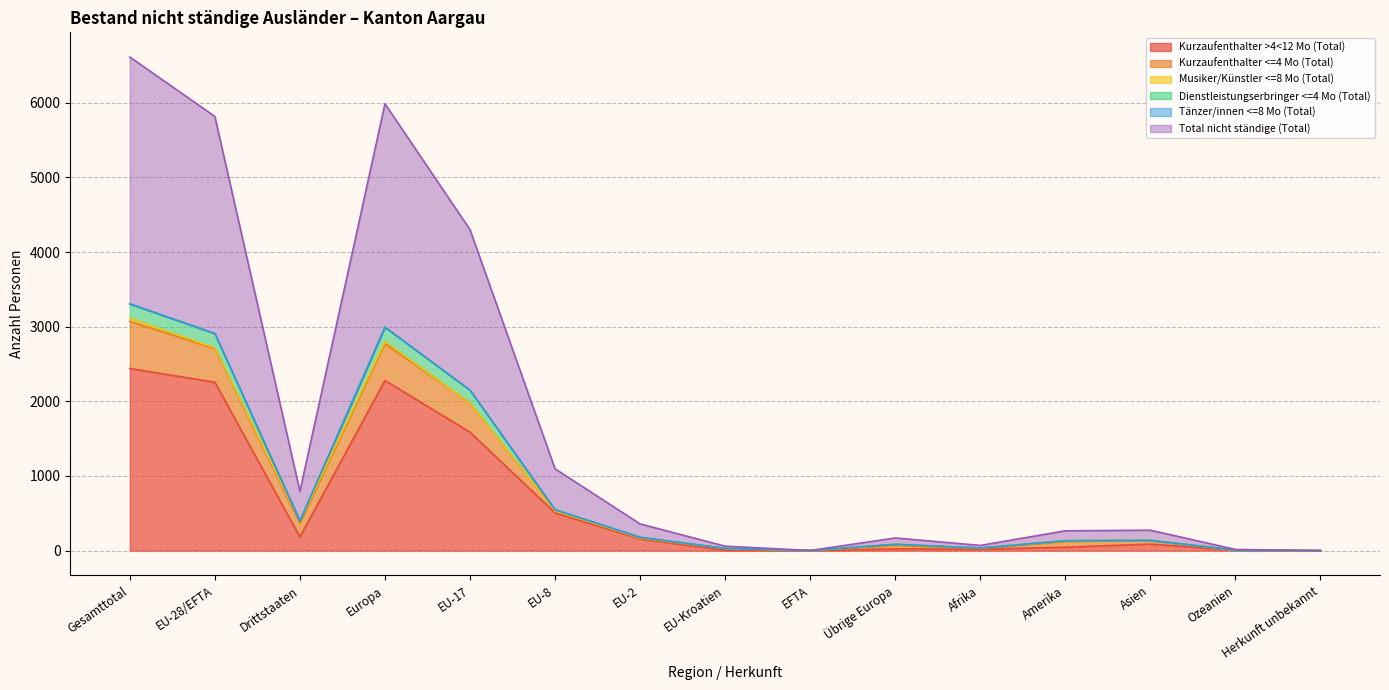

Where is the first local minimum for Kurzaufenthalter >4<12 Mo (Total)?

Drittstaaten